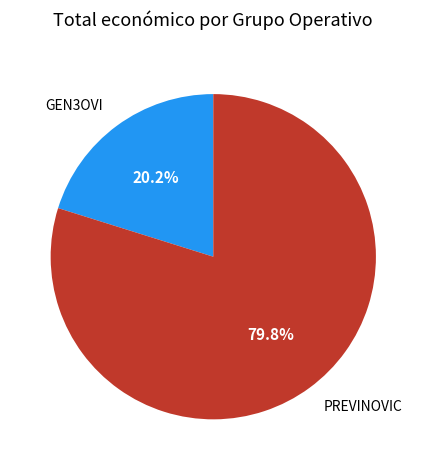

Between GEN3OVI and PREVINOVIC, which is larger?

PREVINOVIC